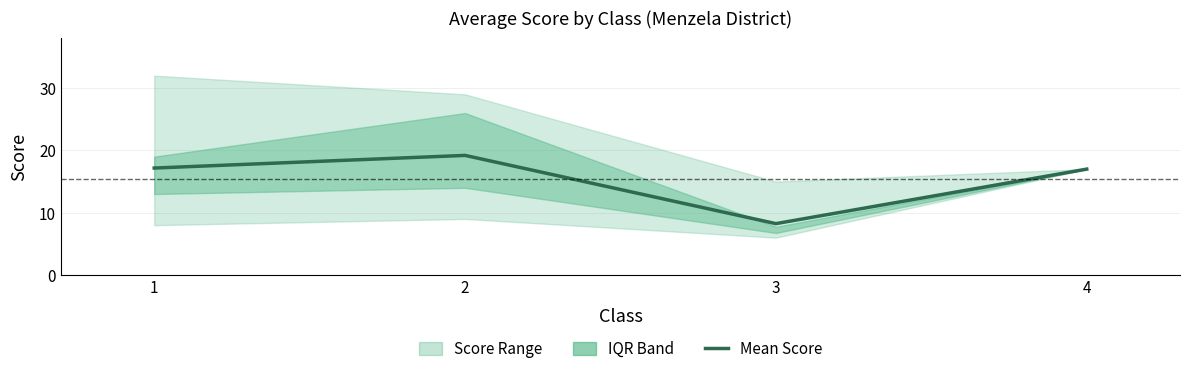

What is the change in value from 1 to 2?

+2.0